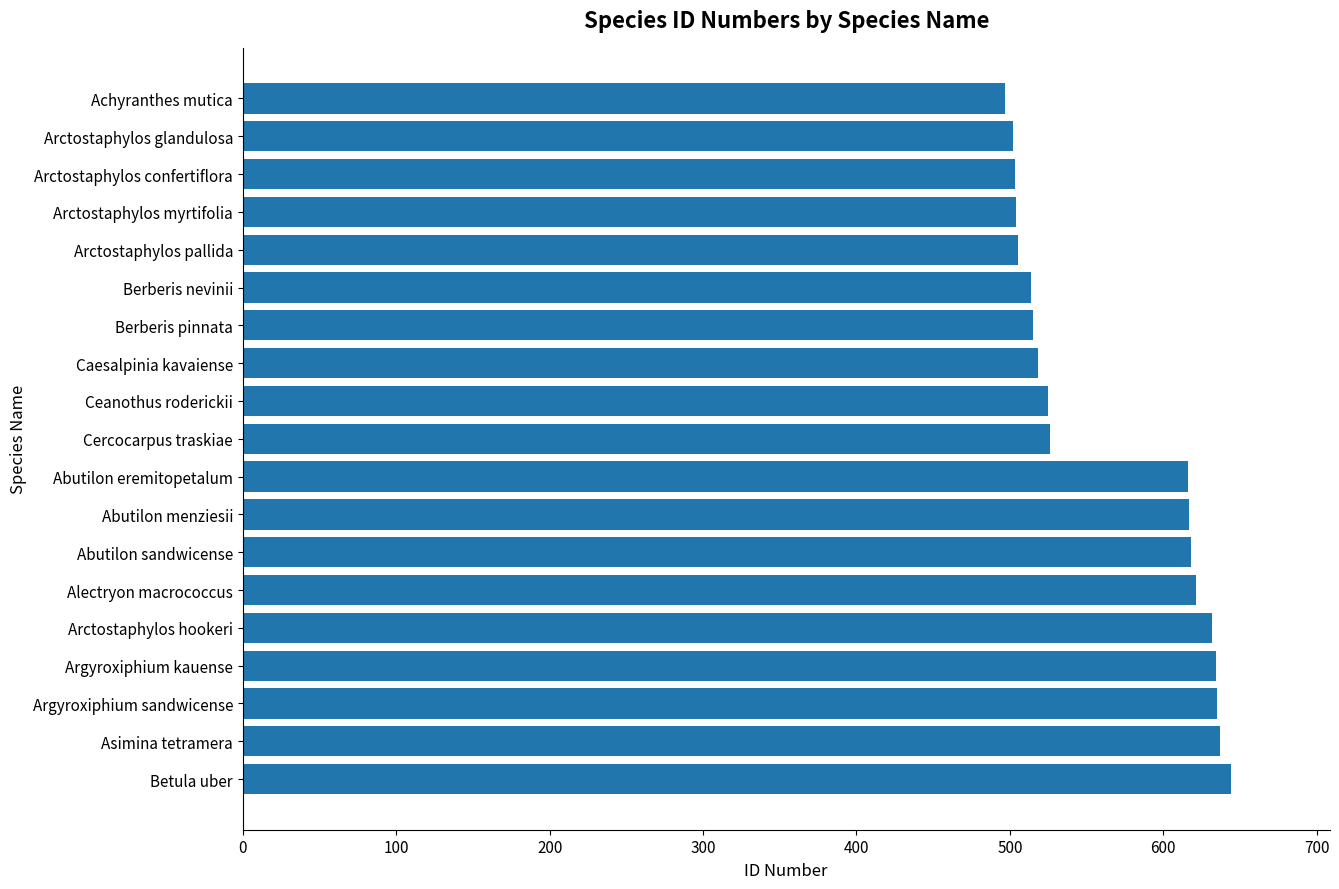

Which has a higher value, Alectryon macrococcus or Arctostaphylos confertiflora?

Alectryon macrococcus